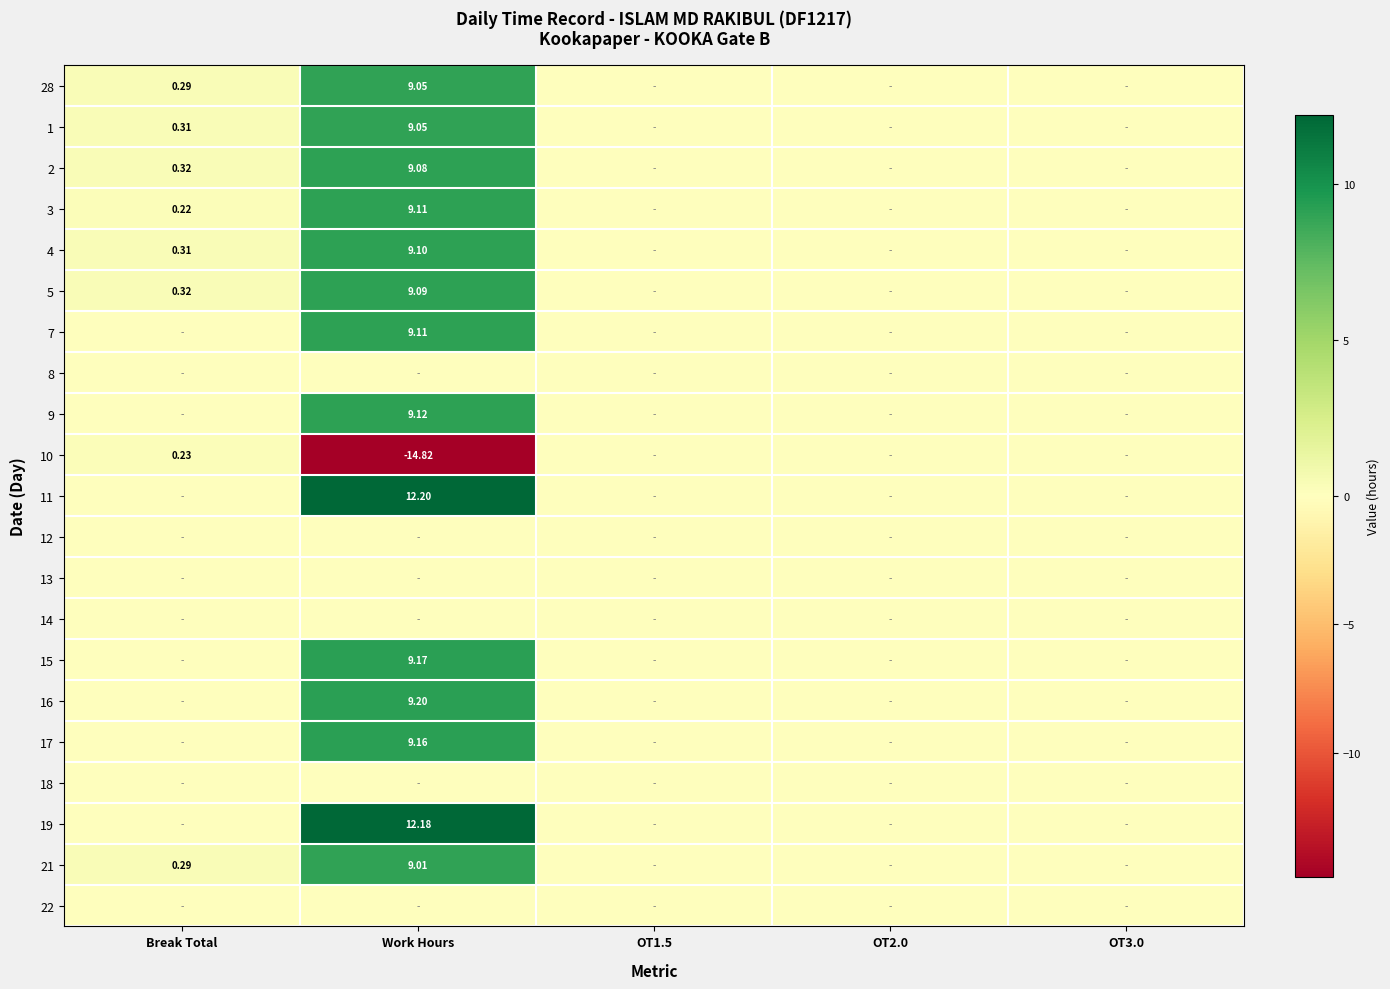

What is the difference between the highest and lowest values at Work Hours?

27.0